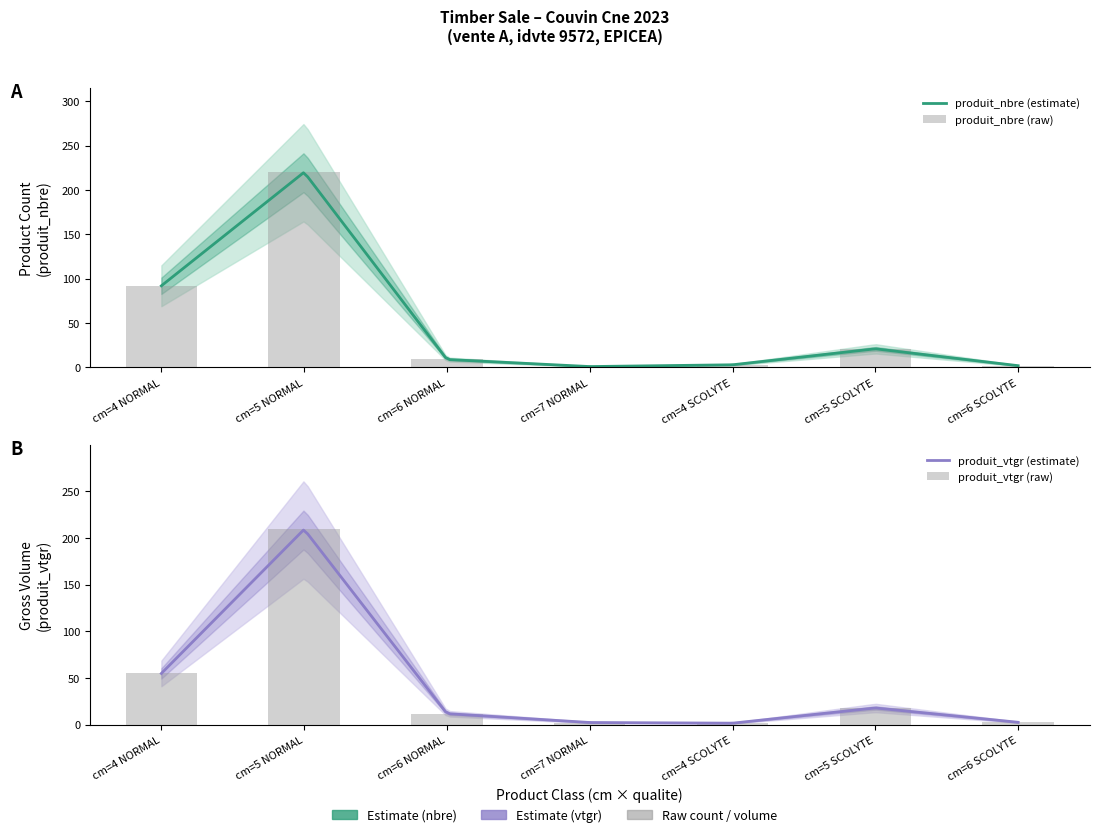

Reading left to right, extract all data points from this chart.

produit_nbre: cm=4 NORMAL=92.0	cm=5 NORMAL=220.0	cm=6 NORMAL=9.0	cm=7 NORMAL=1.0	cm=4 SCOLYTE=3.0	cm=5 SCOLYTE=21.0	cm=6 SCOLYTE=2.0
produit_vtgr: cm=4 NORMAL=55.0	cm=5 NORMAL=209.2	cm=6 NORMAL=11.9	cm=7 NORMAL=2.4	cm=4 SCOLYTE=1.7	cm=5 SCOLYTE=18.0	cm=6 SCOLYTE=2.6